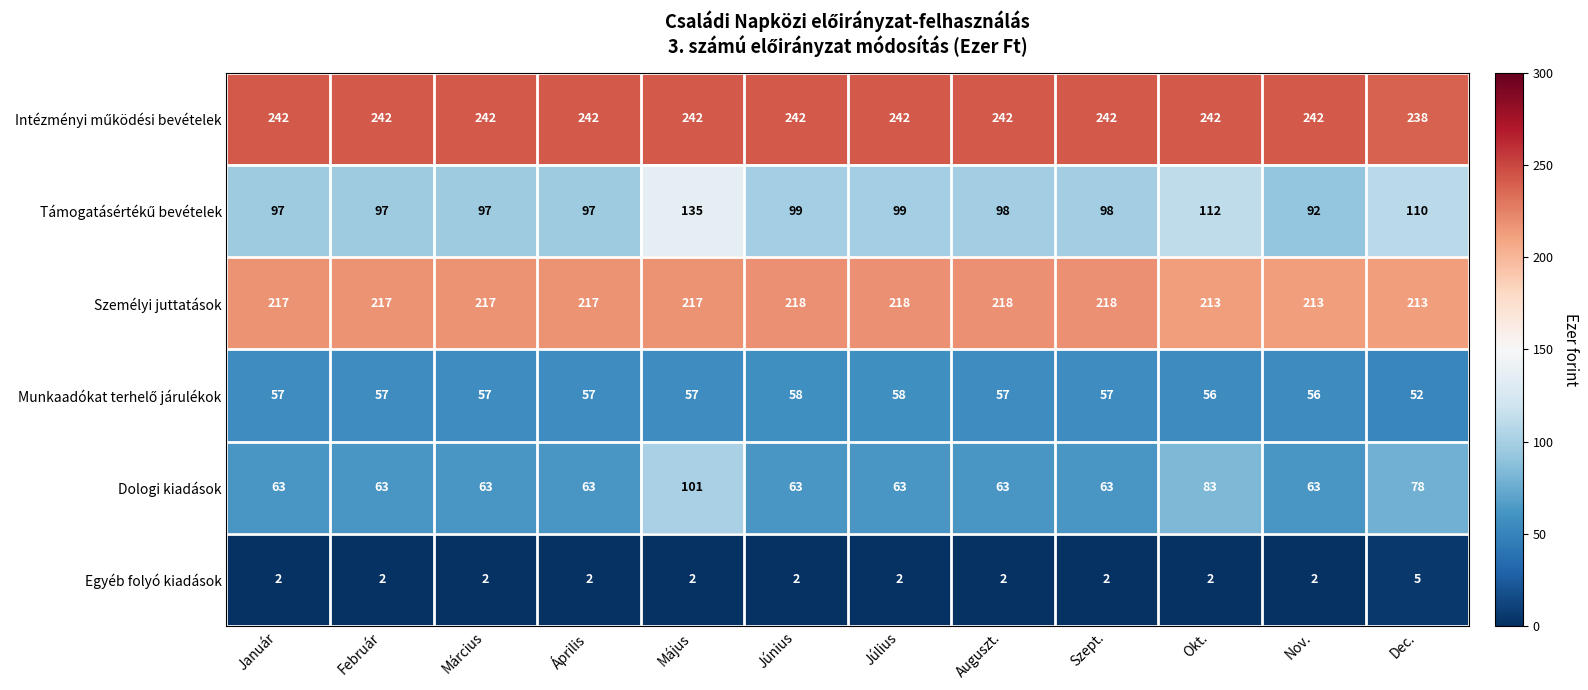

What is the lowest value of the Személyi juttatások series?

213